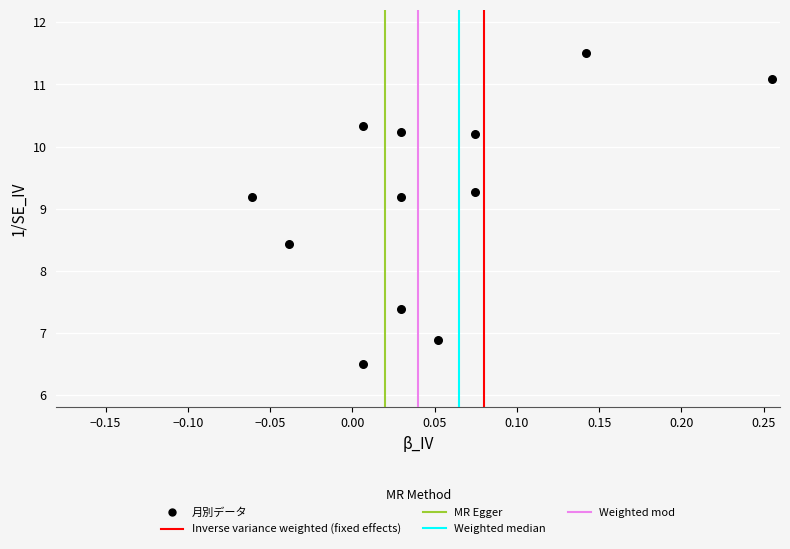

What is the range of X values (max minus min)?

0.3